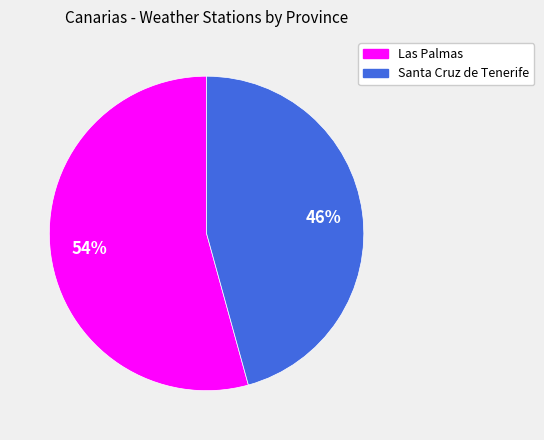

Do Las Palmas and Santa Cruz de Tenerife together represent more than half of the pie?

Yes